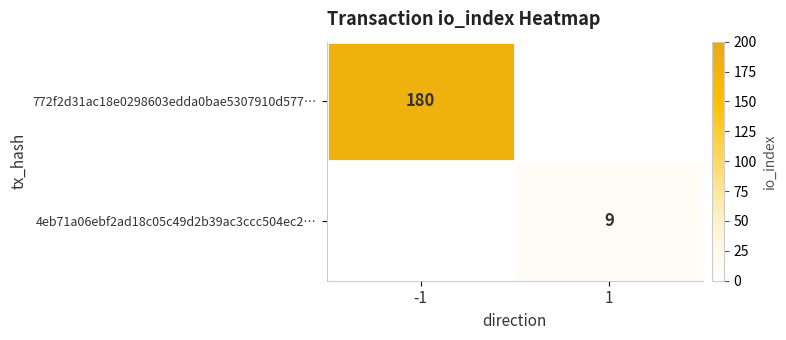

The value of 4eb71a06ebf2ad18c05c49d2b39ac3ccc504ec2… at 1 is 9. True or false?

True